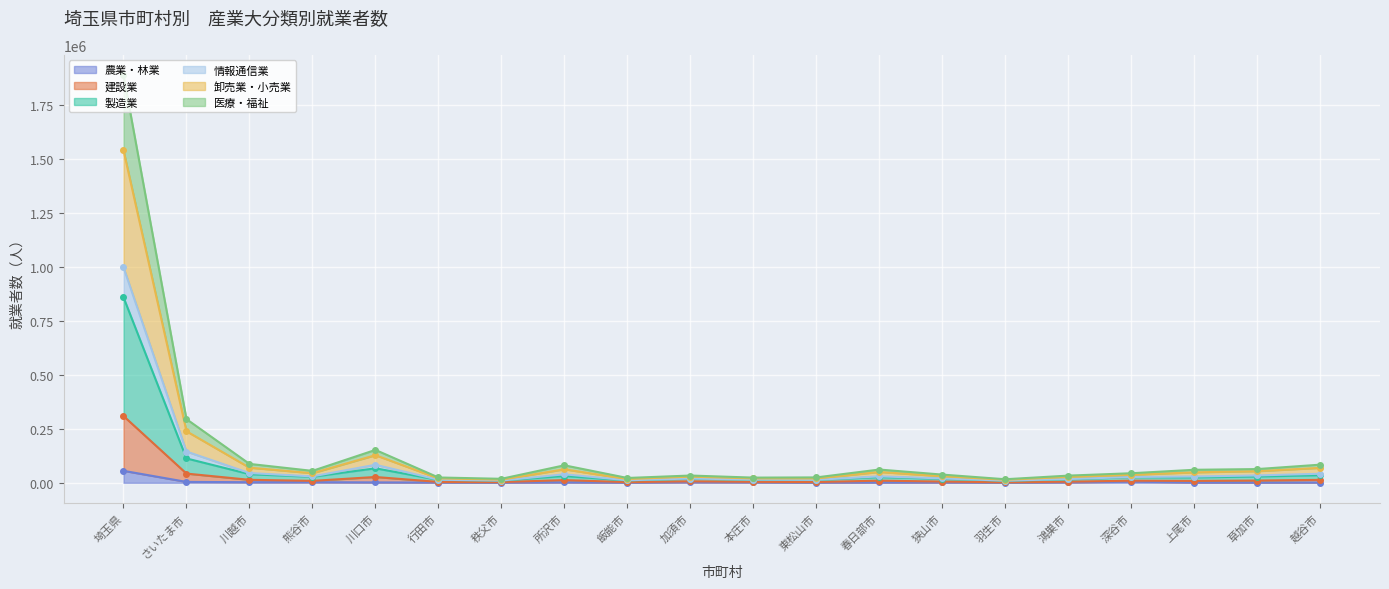

True or false: 医療・福祉 and 卸売業・小売業 cross at least once.

False